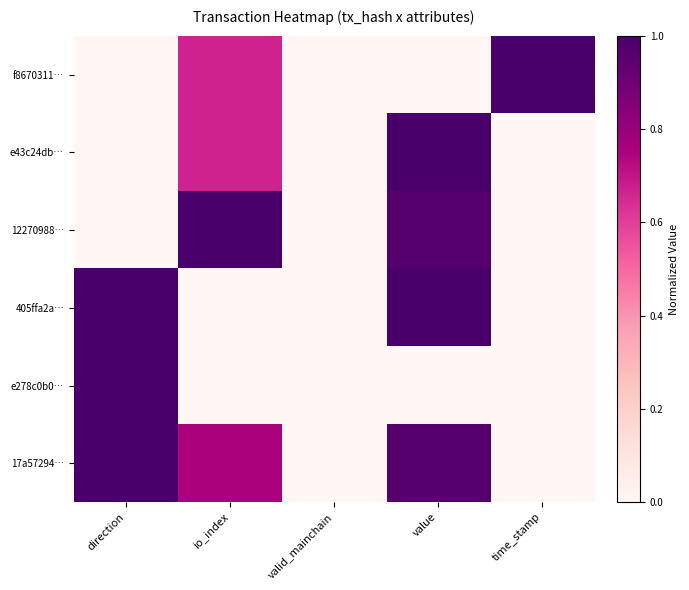

At which category is the sum across all series the highest?

value